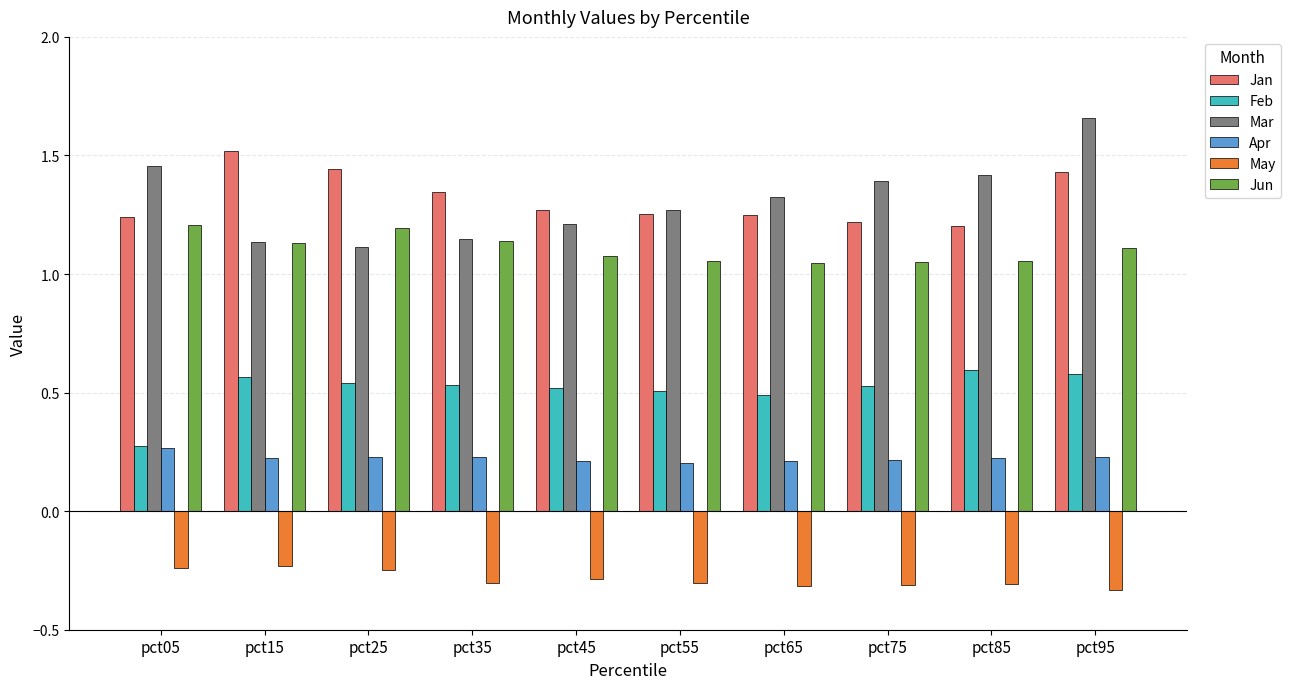

What is the difference between the Jan values at pct95 and pct45?

0.2